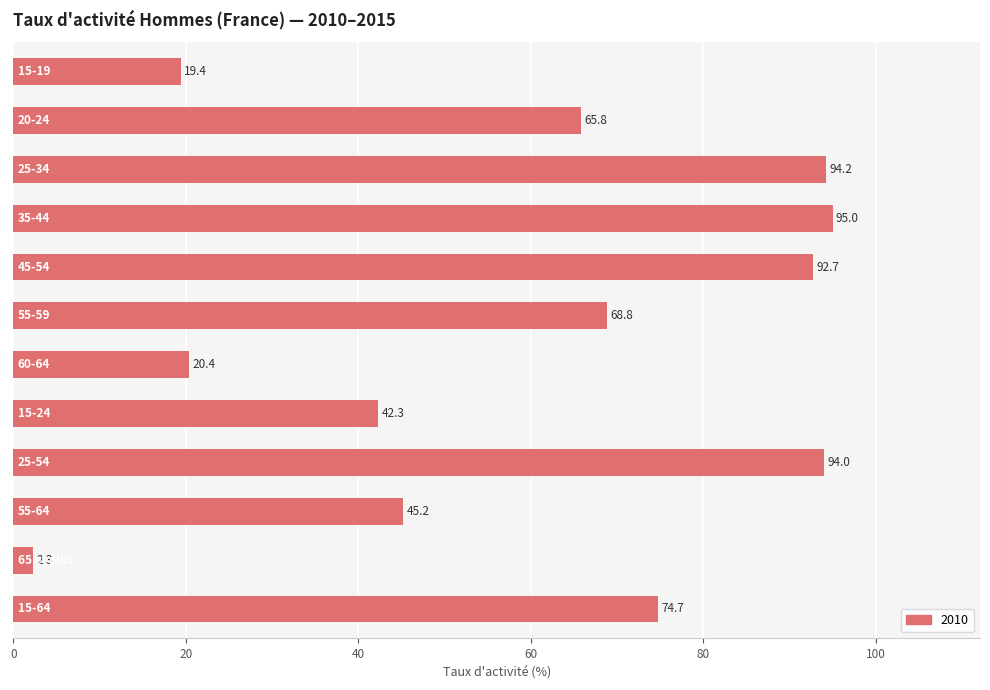

What is the maximum value shown in the chart?

95.0